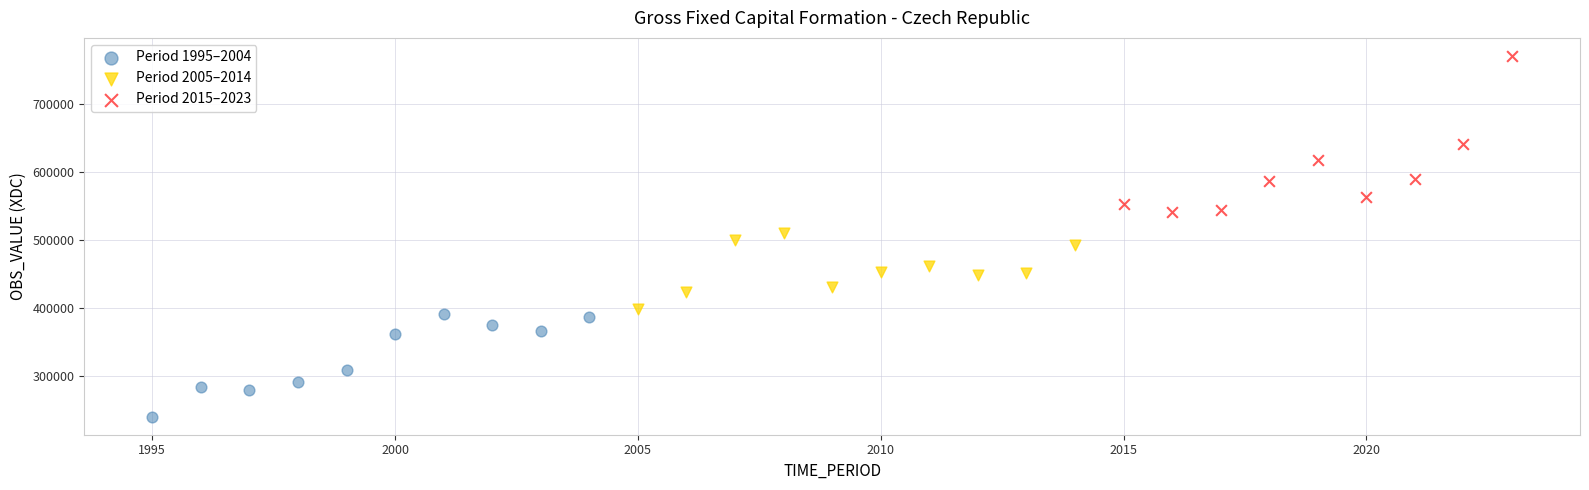

Which series reaches the minimum Y coordinate?

Period 1995–2004